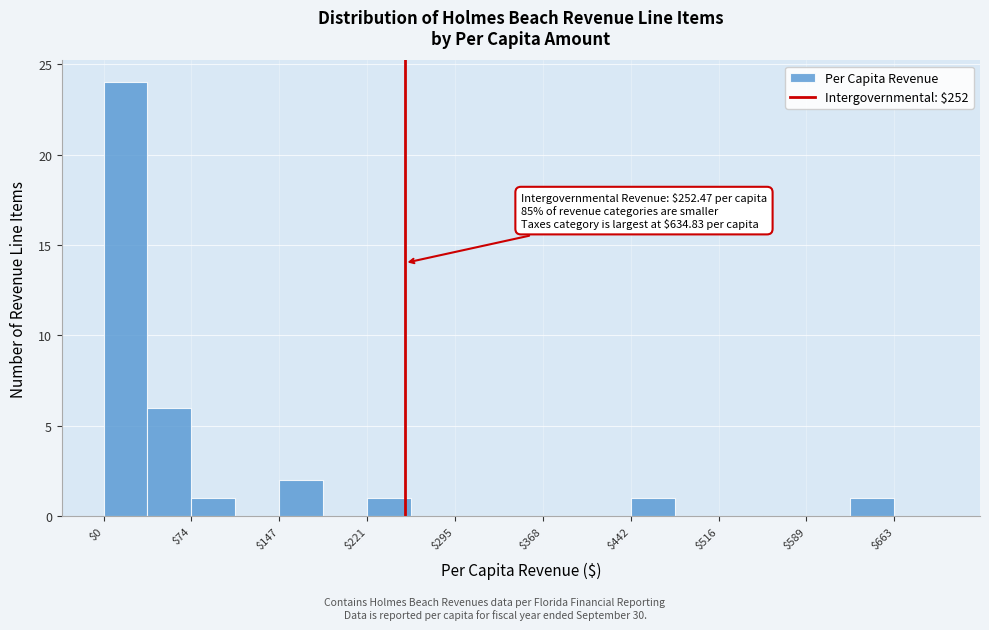

Read against the x-axis, roughly where is the centre of the tallest bar?

20